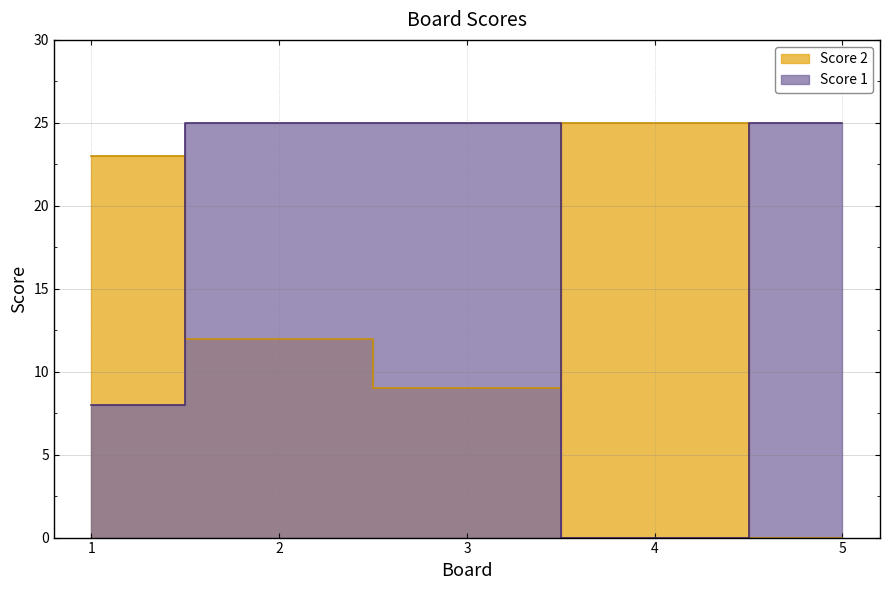

Rank the series by their maximum value, from lowest to highest.

Score 1, Score 2